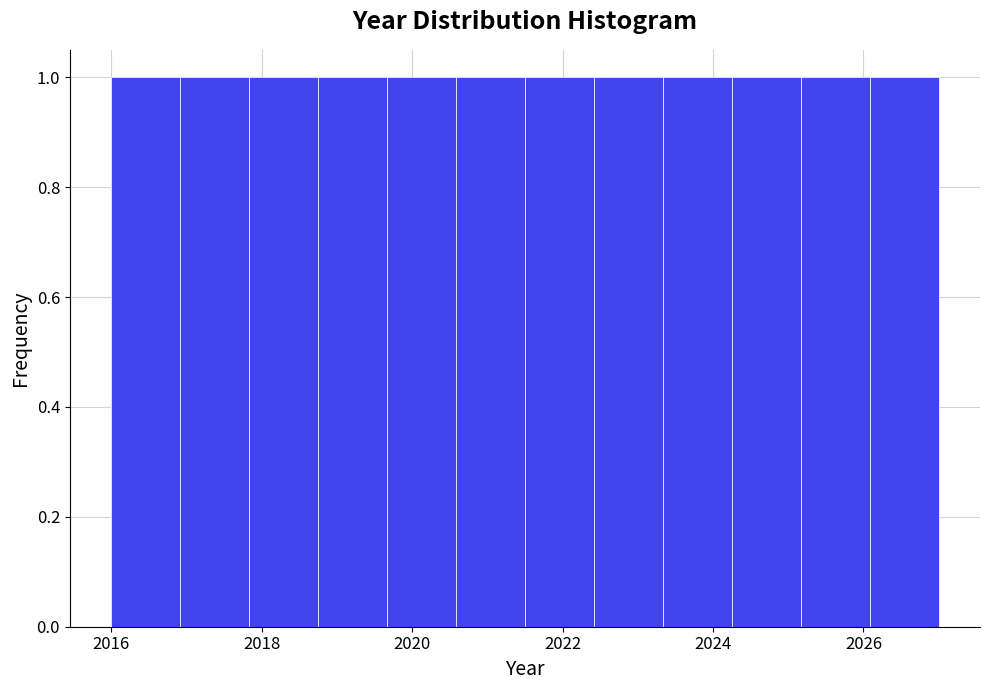

What is the height of the bar covering 2017.0 to 2017.8 on the x-axis? Neither the bar edges nor the heights are printed on the chart, so give them approximately, as read against the axes.

1